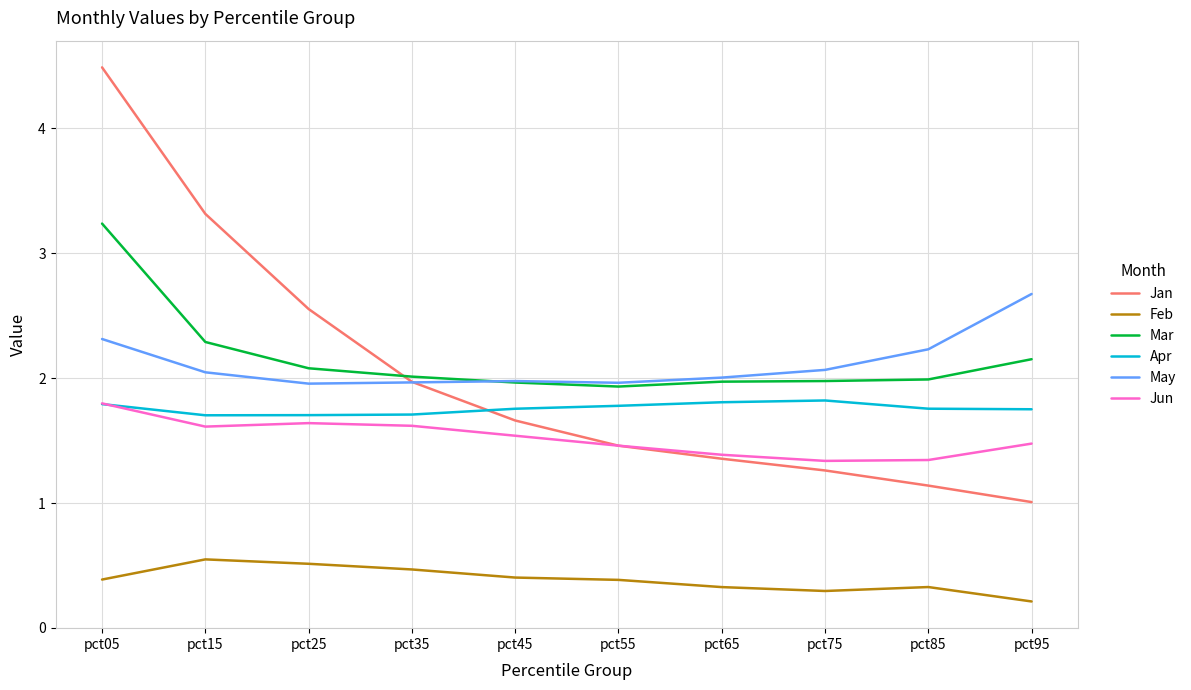

What are all the series names shown in the legend?

Jan, Feb, Mar, Apr, May, Jun